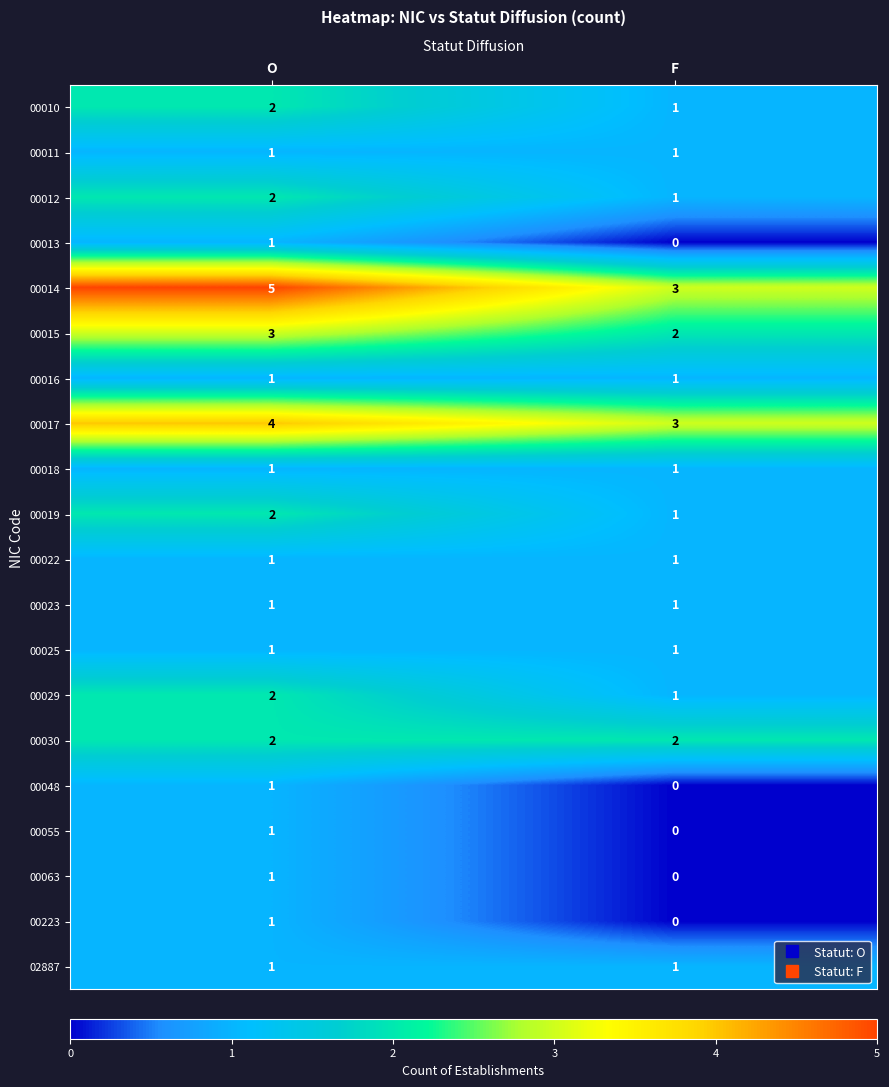

How many data points does each series have?

2